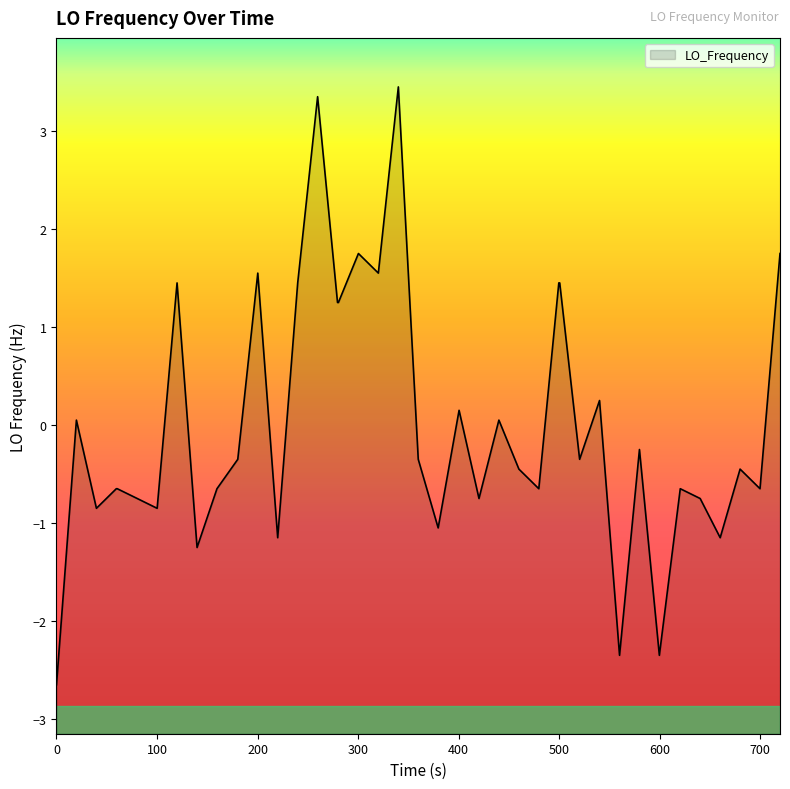

How many lines are shown in the chart?

1